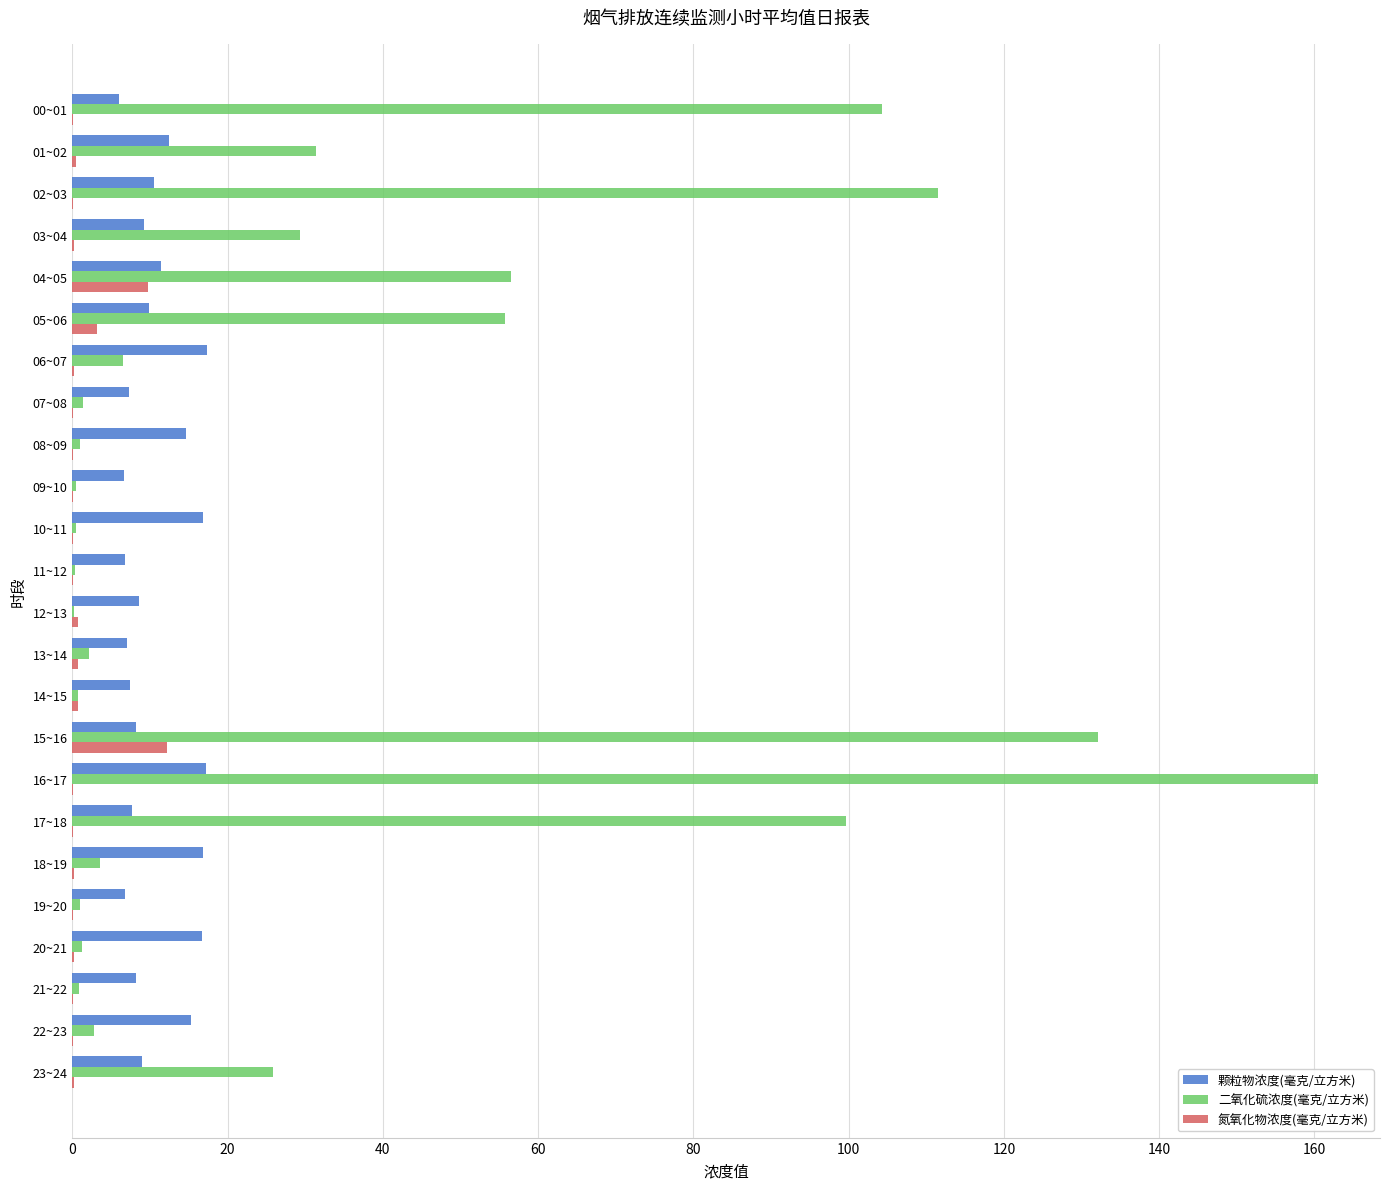

The 颗粒物浓度(毫克/立方米) series shows 4.5 at 18~19. True or false?

False